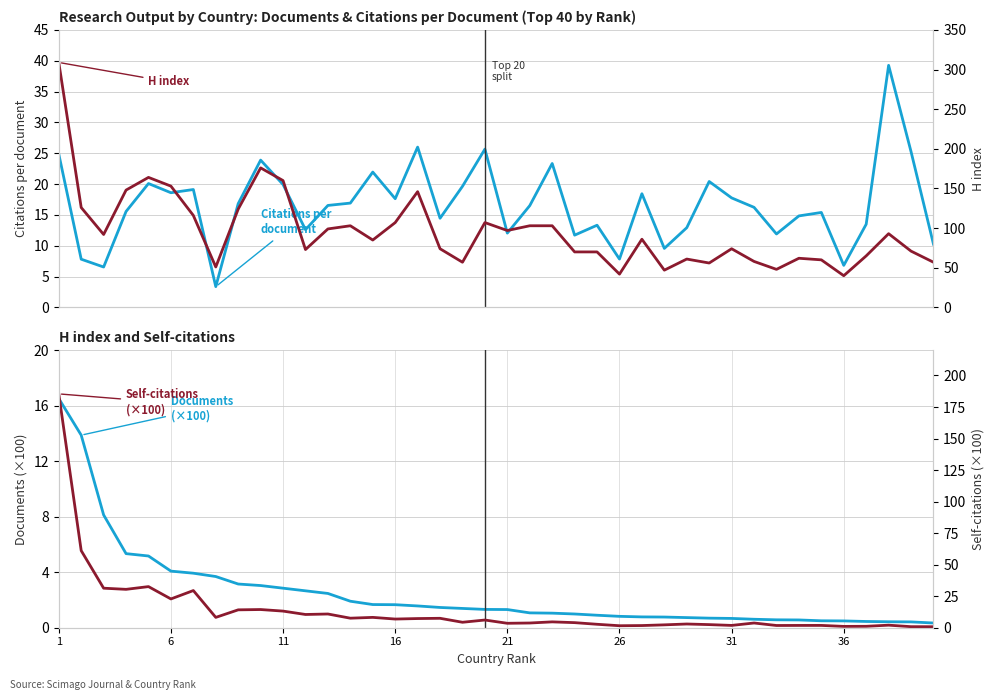

What are all the series names shown in the legend?

Citations per document, Documents (hundreds), H index, Self-citations (hundreds)